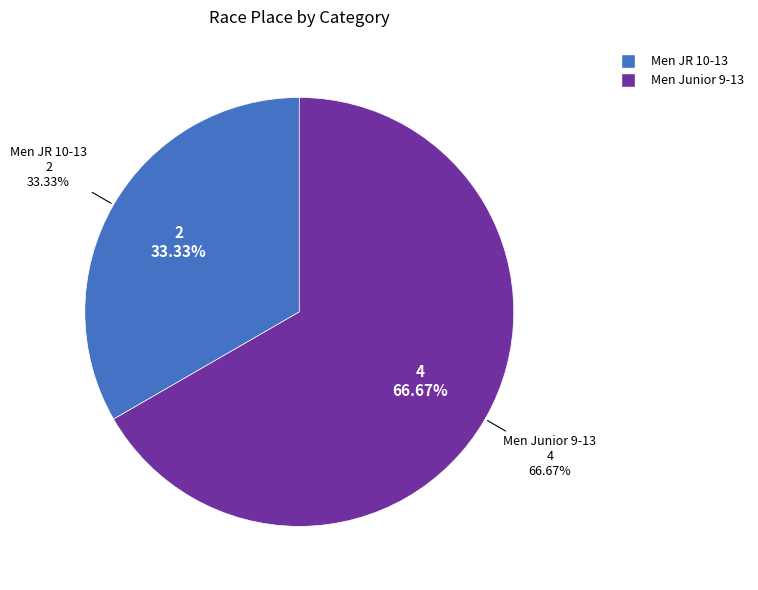

What percentage do Men JR 10-13 and Men Junior 9-13 together represent?

100.0%